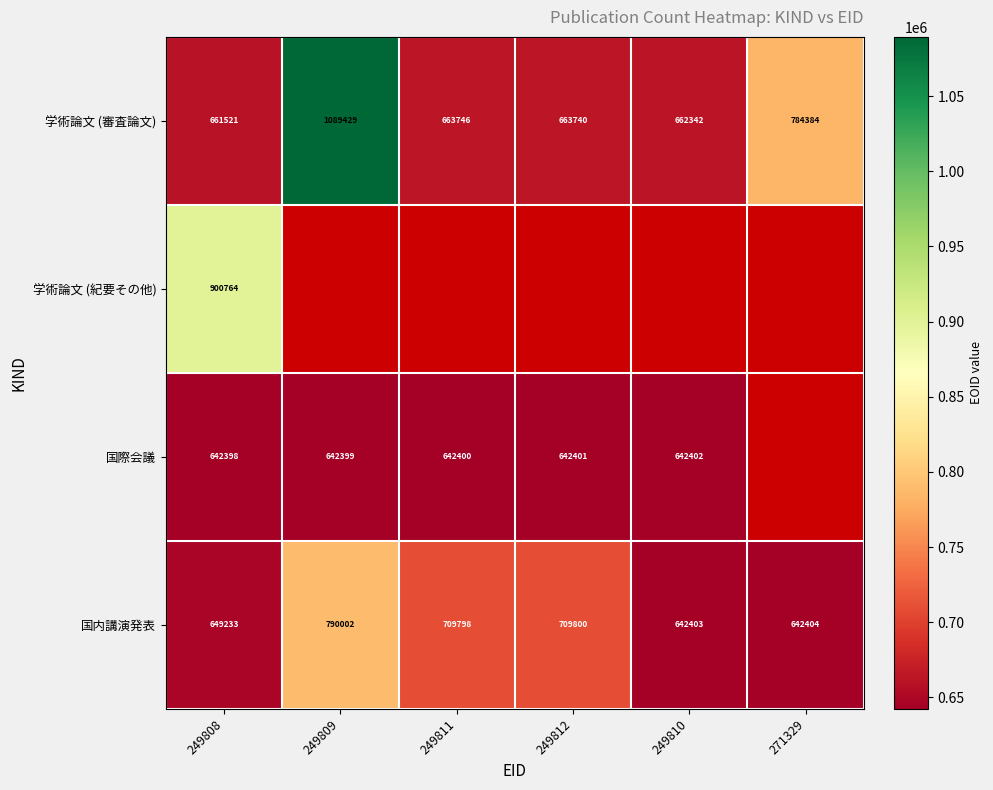

Where does the 学術論文 (審査論文) series first go above 663746?

249809